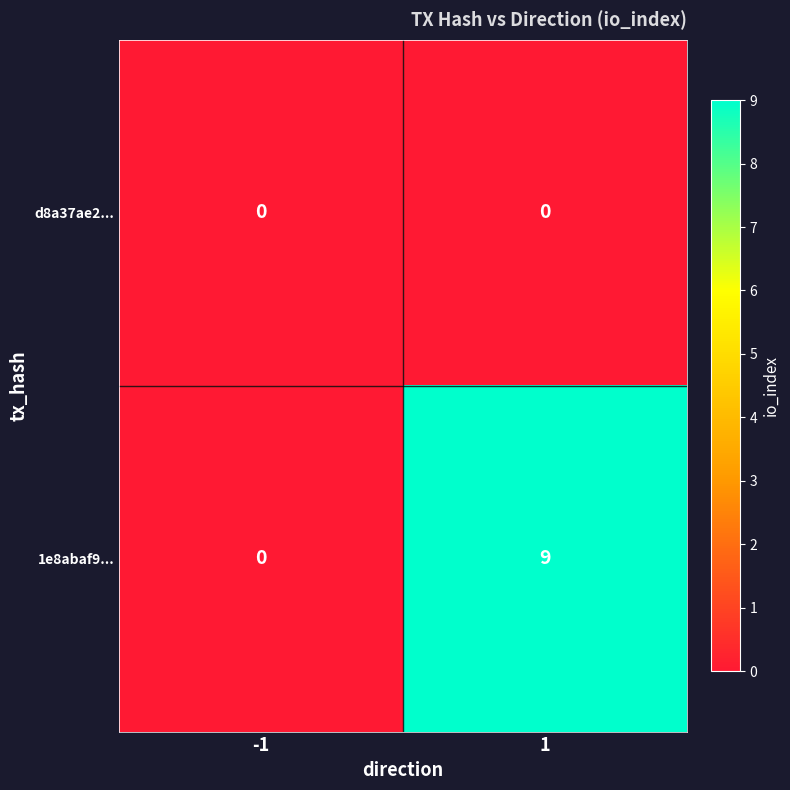

Reading left to right, list all the values displayed in this chart.

d8a37ae2...: -1=0	1=0
1e8abaf9...: -1=0	1=9